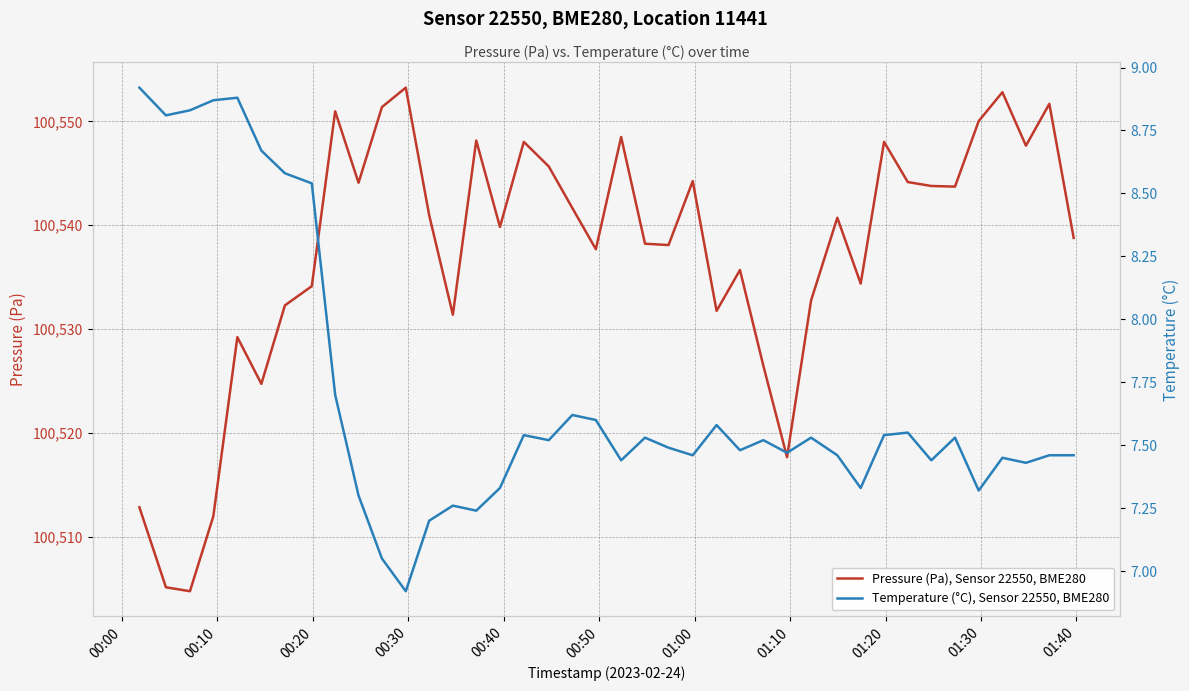

At which label does Temperature (°C), Sensor 22550, BME280 reach its peak?

00:00